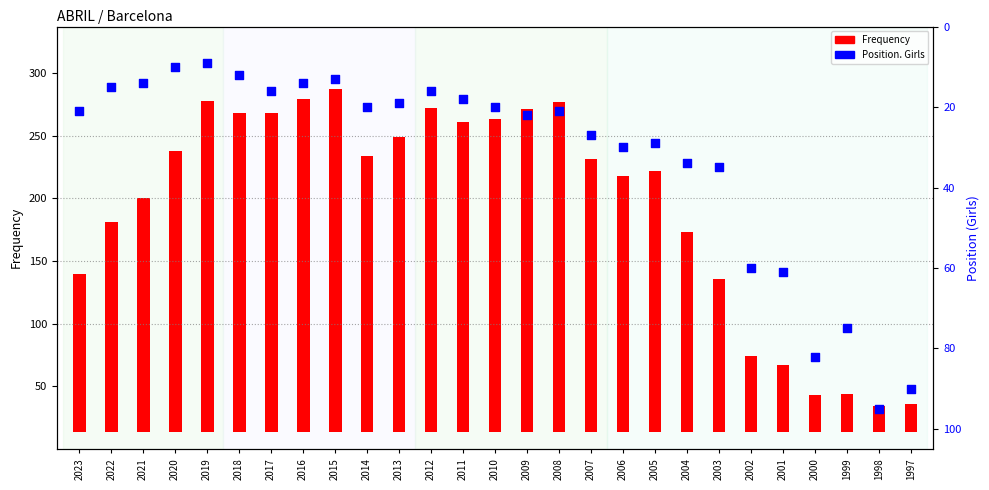

What is the total value across all series at 2018?

266